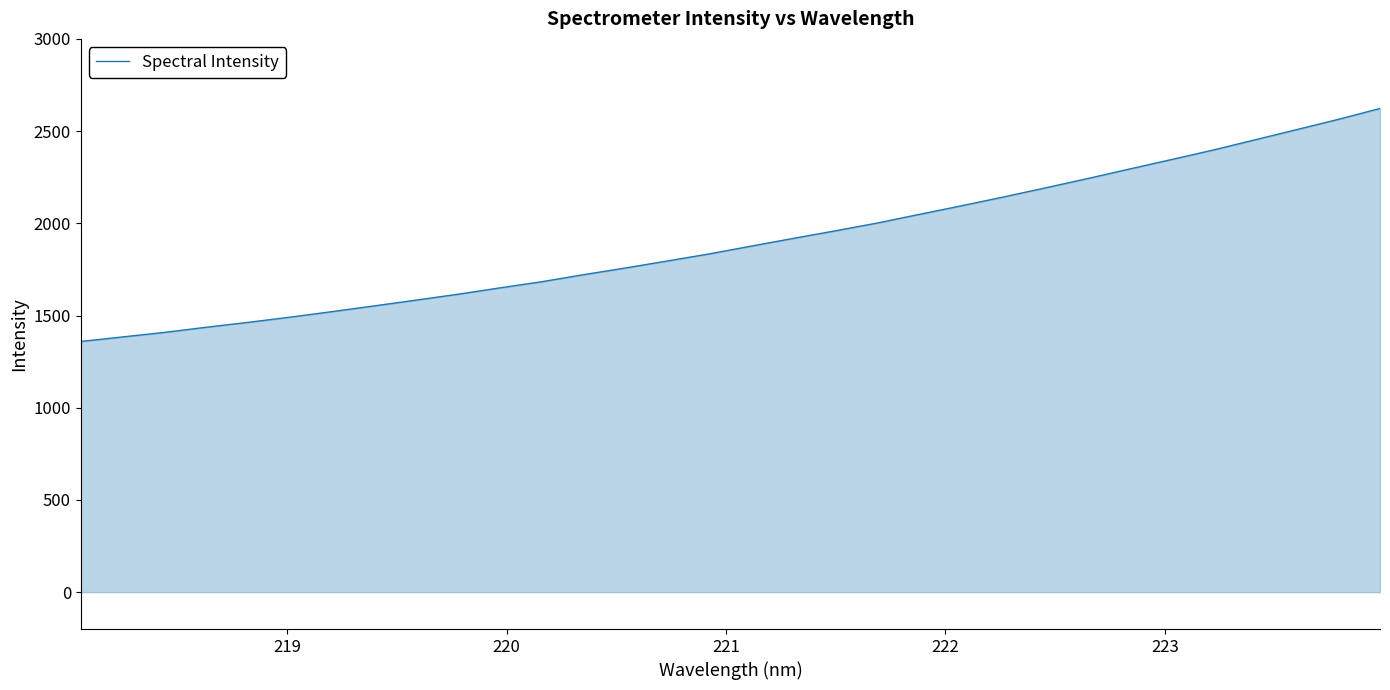

What is the minimum value shown in the chart?

1359.2